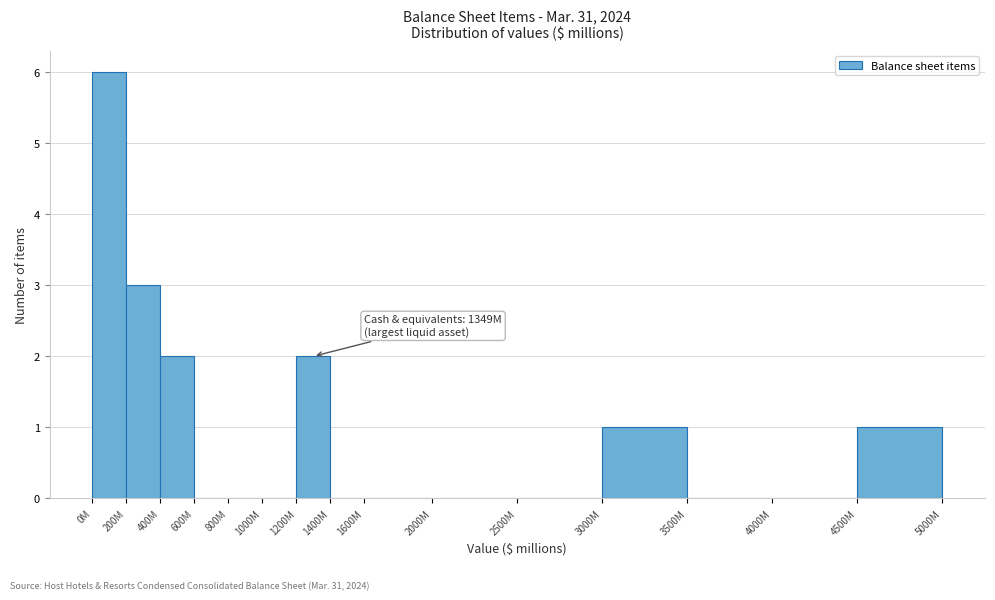

Reading left to right, list all the values displayed in this chart.

0M=6	200M=3	400M=2	600M=0	800M=0	1000M=0	1200M=2	1400M=0	1600M=0	2000M=0	2500M=0	3000M=1	3500M=0	4000M=0	4500M=1